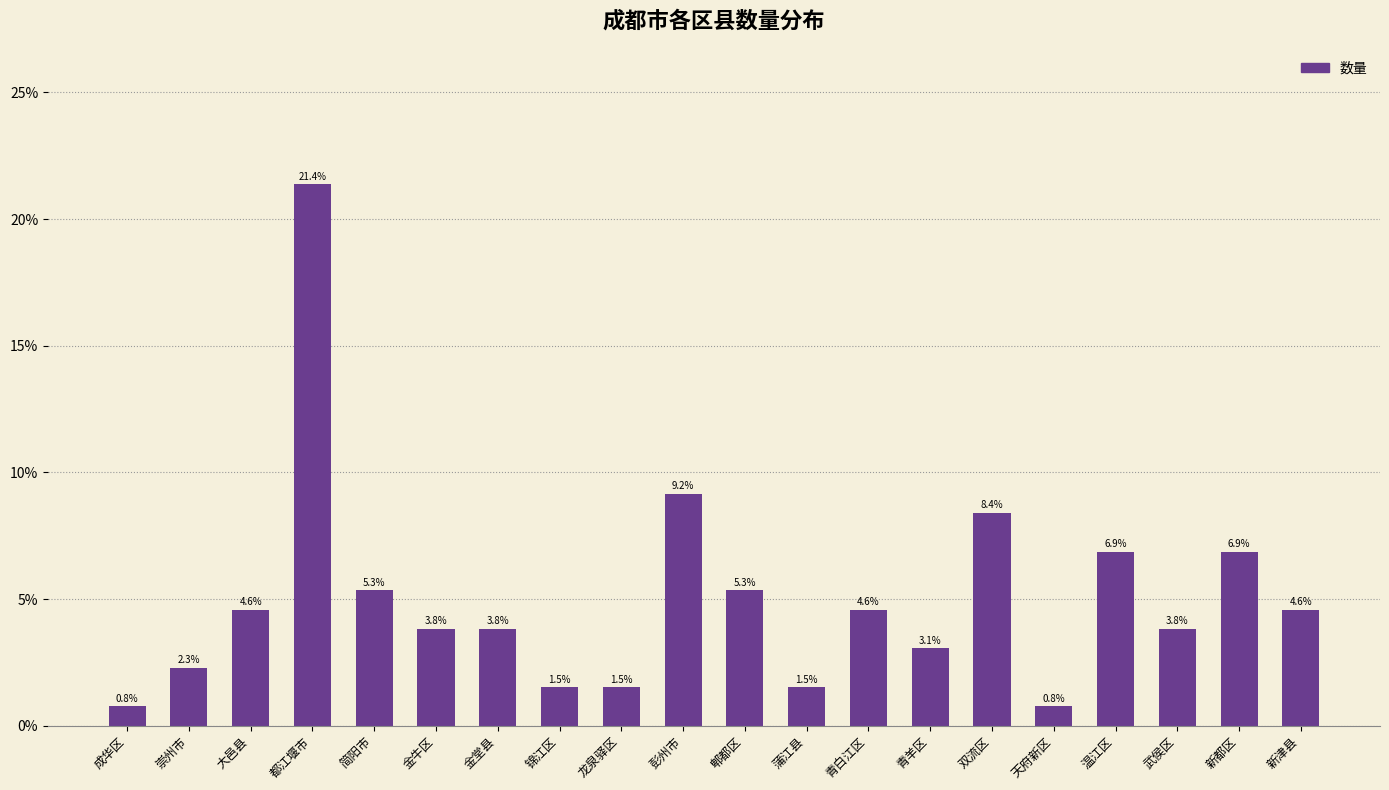

What is the sum of all values?

1.0